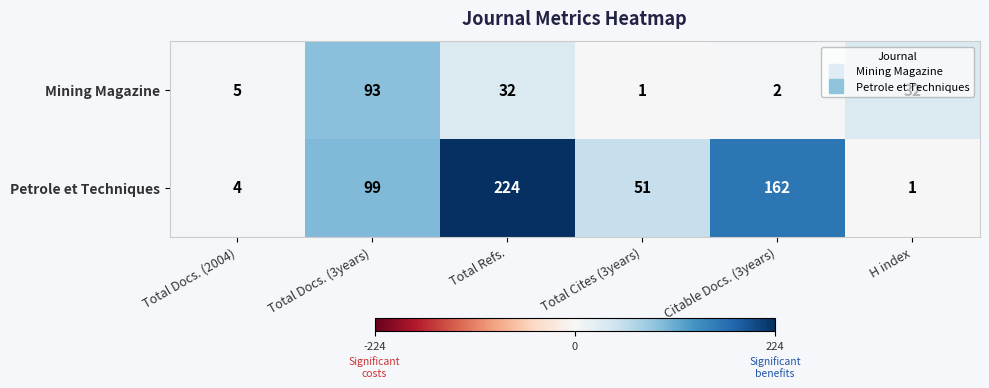

At H index, list the series in order from largest to smallest.

Mining Magazine, Petrole et Techniques